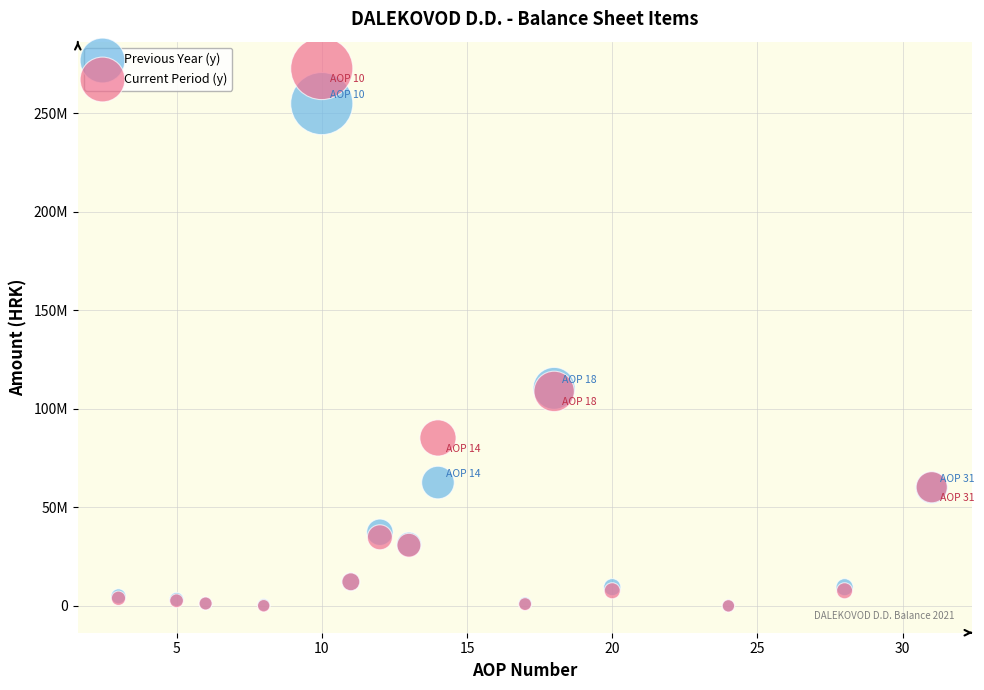

What are all the series names shown in the legend?

Previous Year (y), Current Period (y)